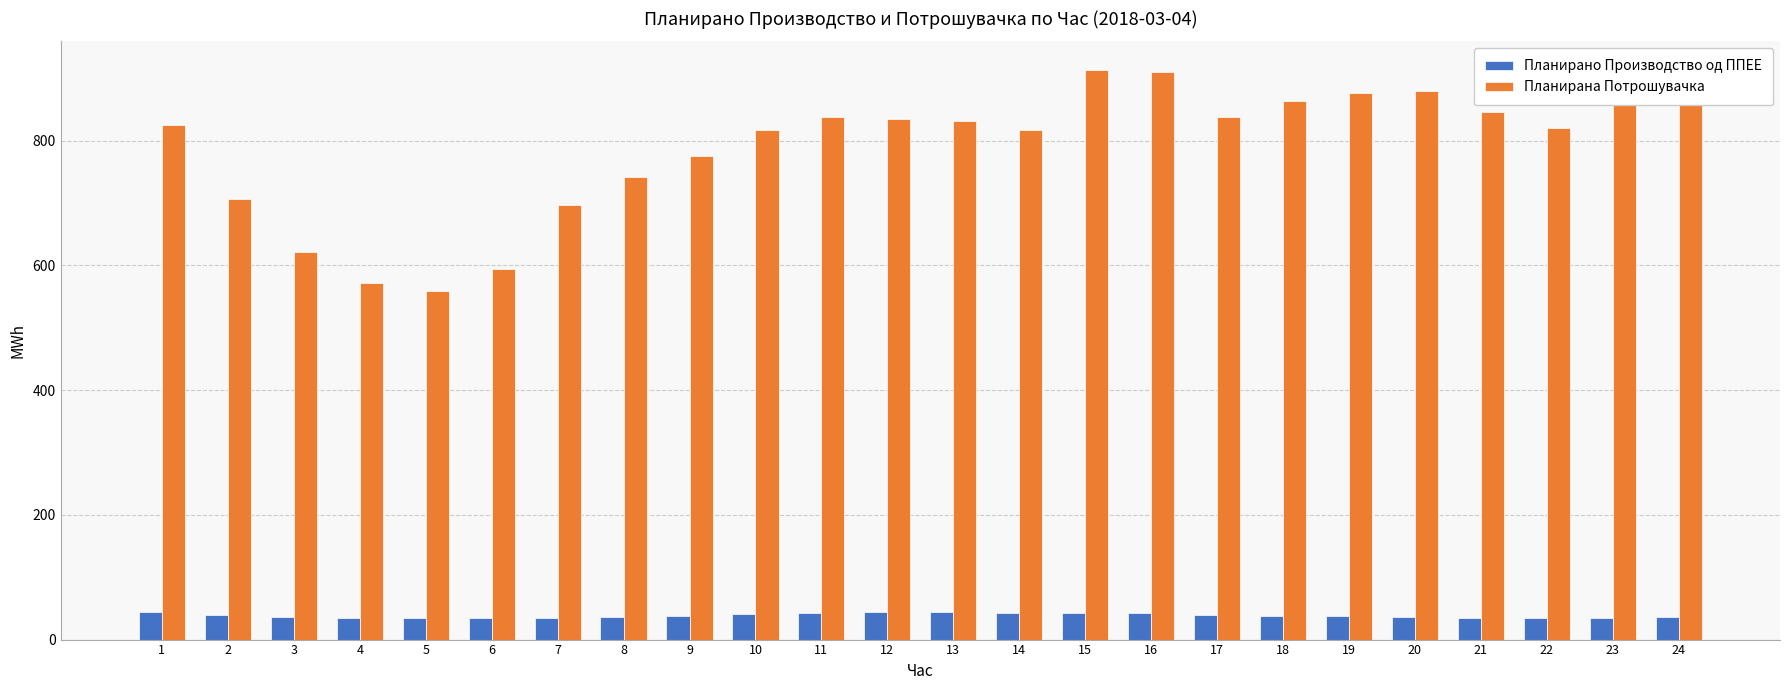

True or false: Планирана Потрошувачка has a value of 393.4 at 10.

False